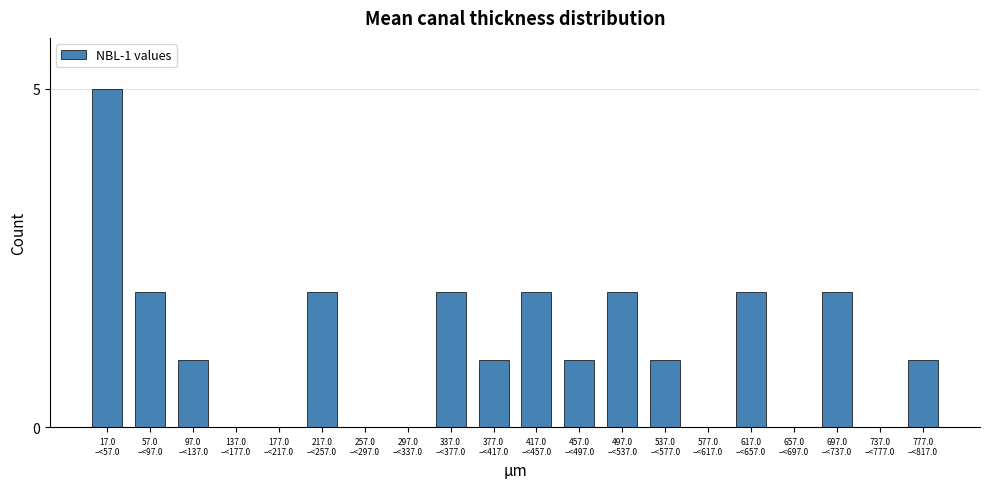

What is the greatest value displayed?

5